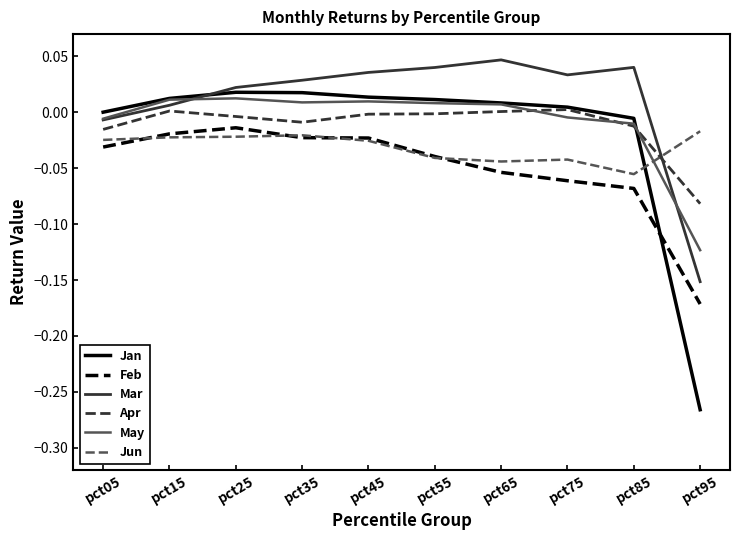

Is the value of Mar at pct25 greater than the value of Apr at pct15?

Yes